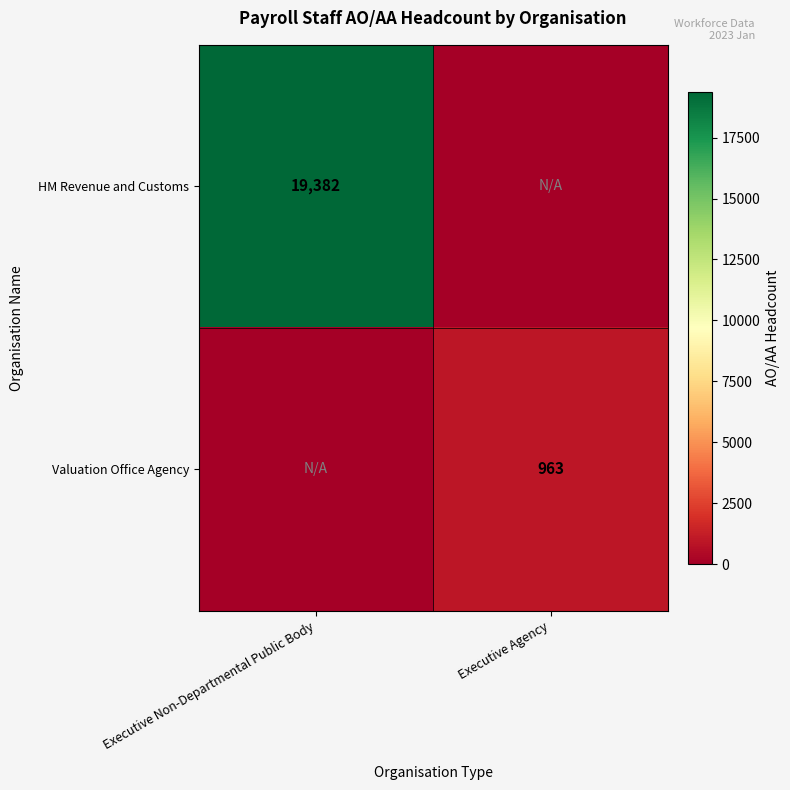

True or false: Valuation Office Agency has a value of 963 at Executive Agency.

True